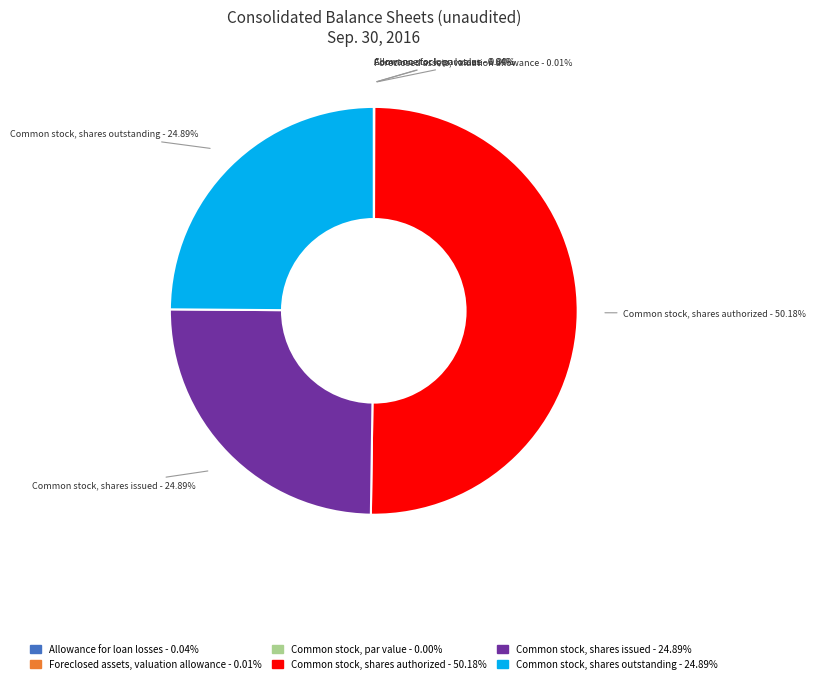

Which slice is the largest?

Common stock, shares authorized